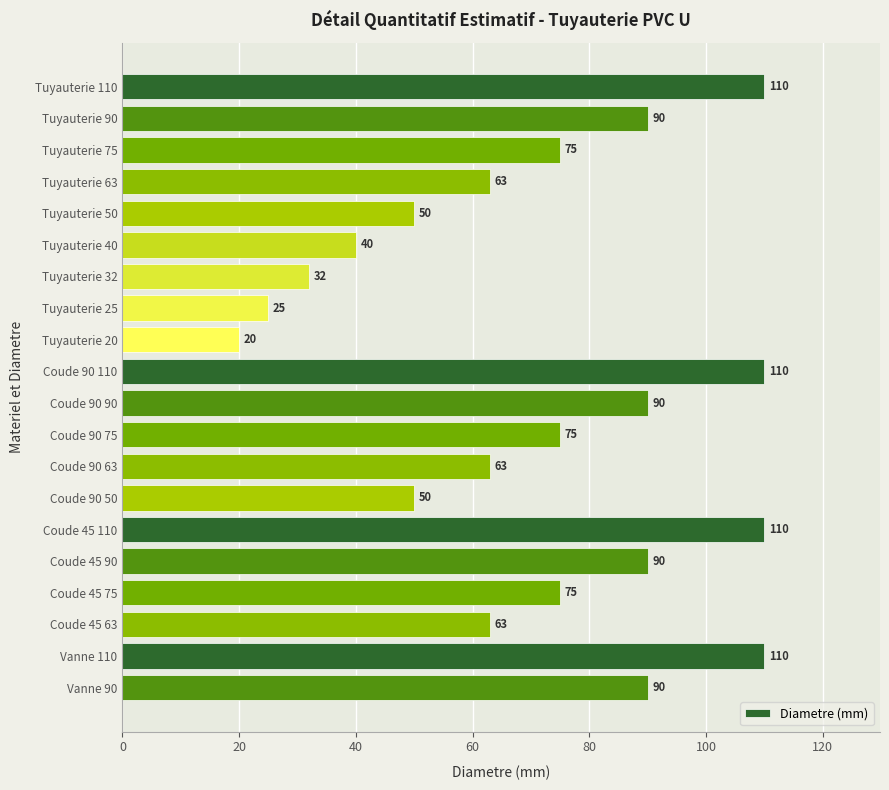

What is the change in value from Tuyauterie 75 to Tuyauterie 40?

-35